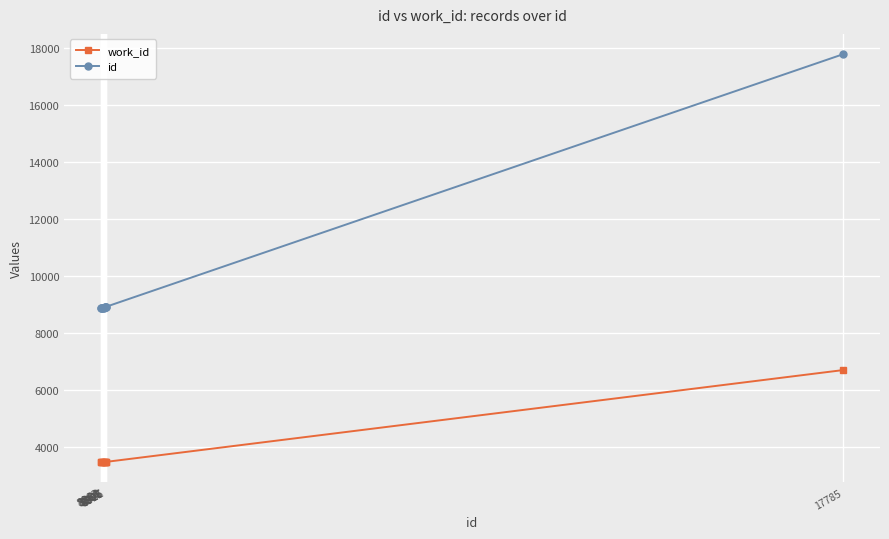

At how many categories does at least one series exceed 4376?

10